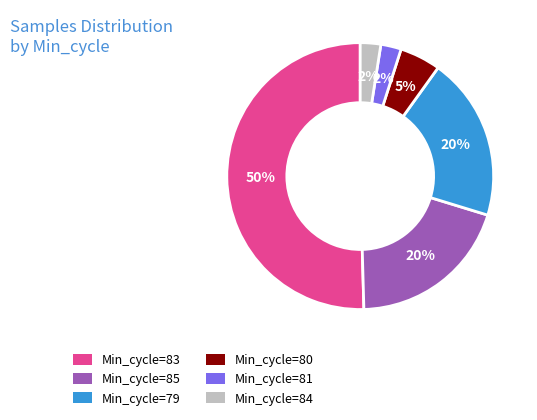

To the nearest percent, what is the average slice percentage?

17%